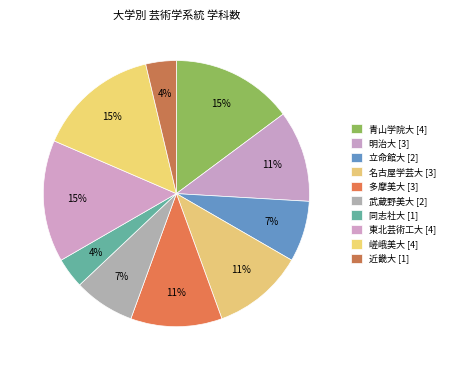

Count the number of slices in the pie.

10